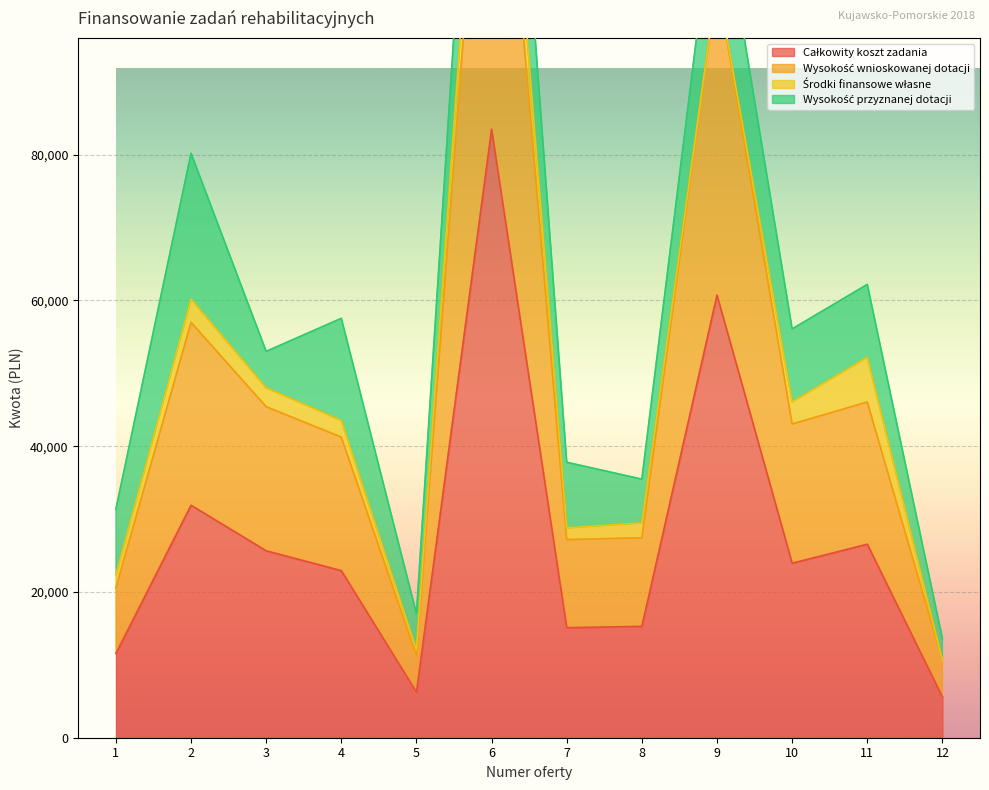

How many data points in Całkowity koszt zadania are above 23950?

5